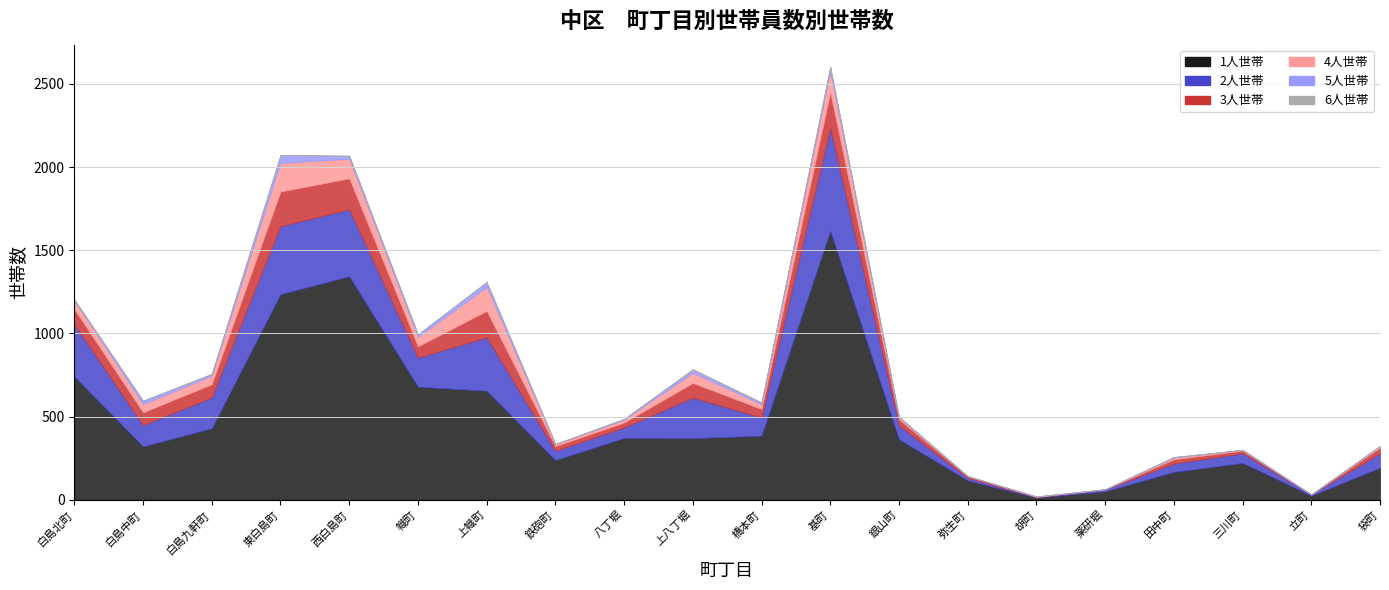

What is the maximum value shown in the chart?

1616